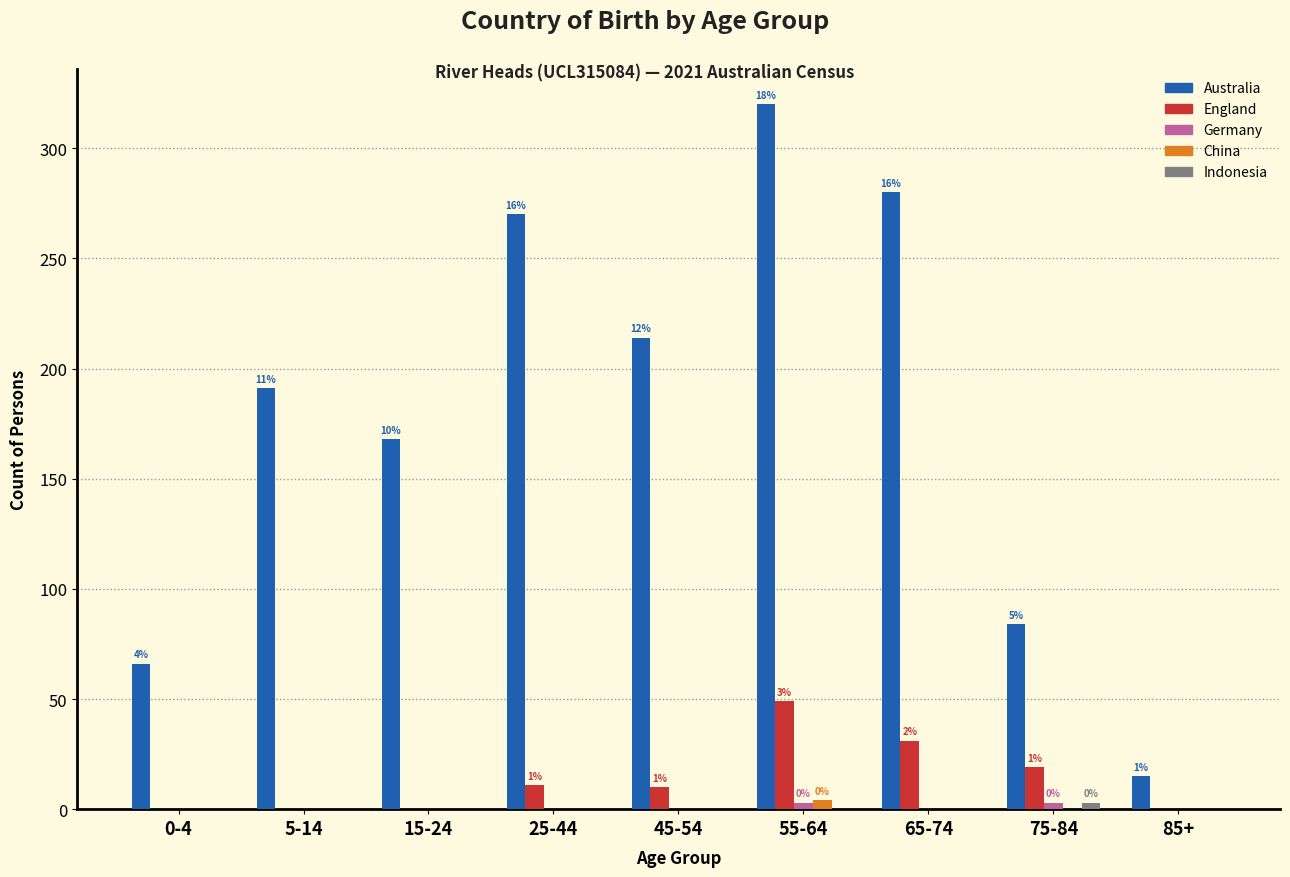

At which category does the chart reach its peak across all series?

55-64